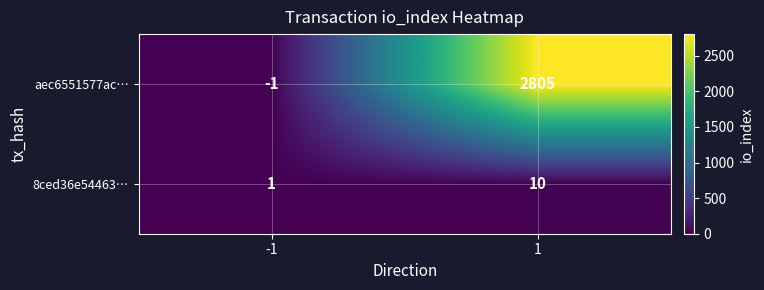

The value of 8ced36e54463… at 1 is 10. True or false?

True